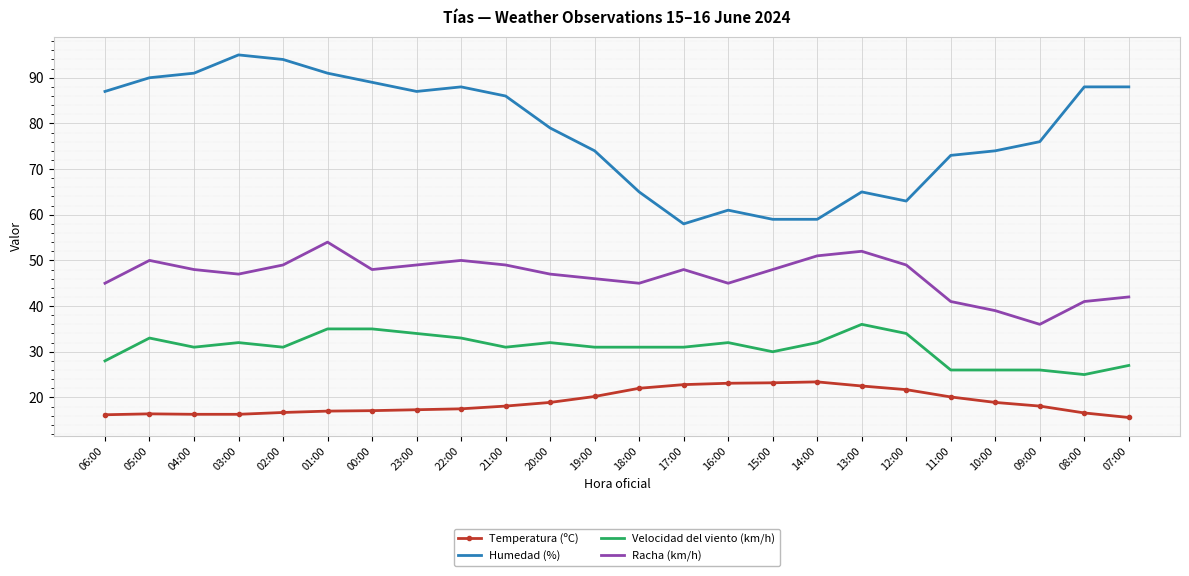

What position from the right is 16:00?

10